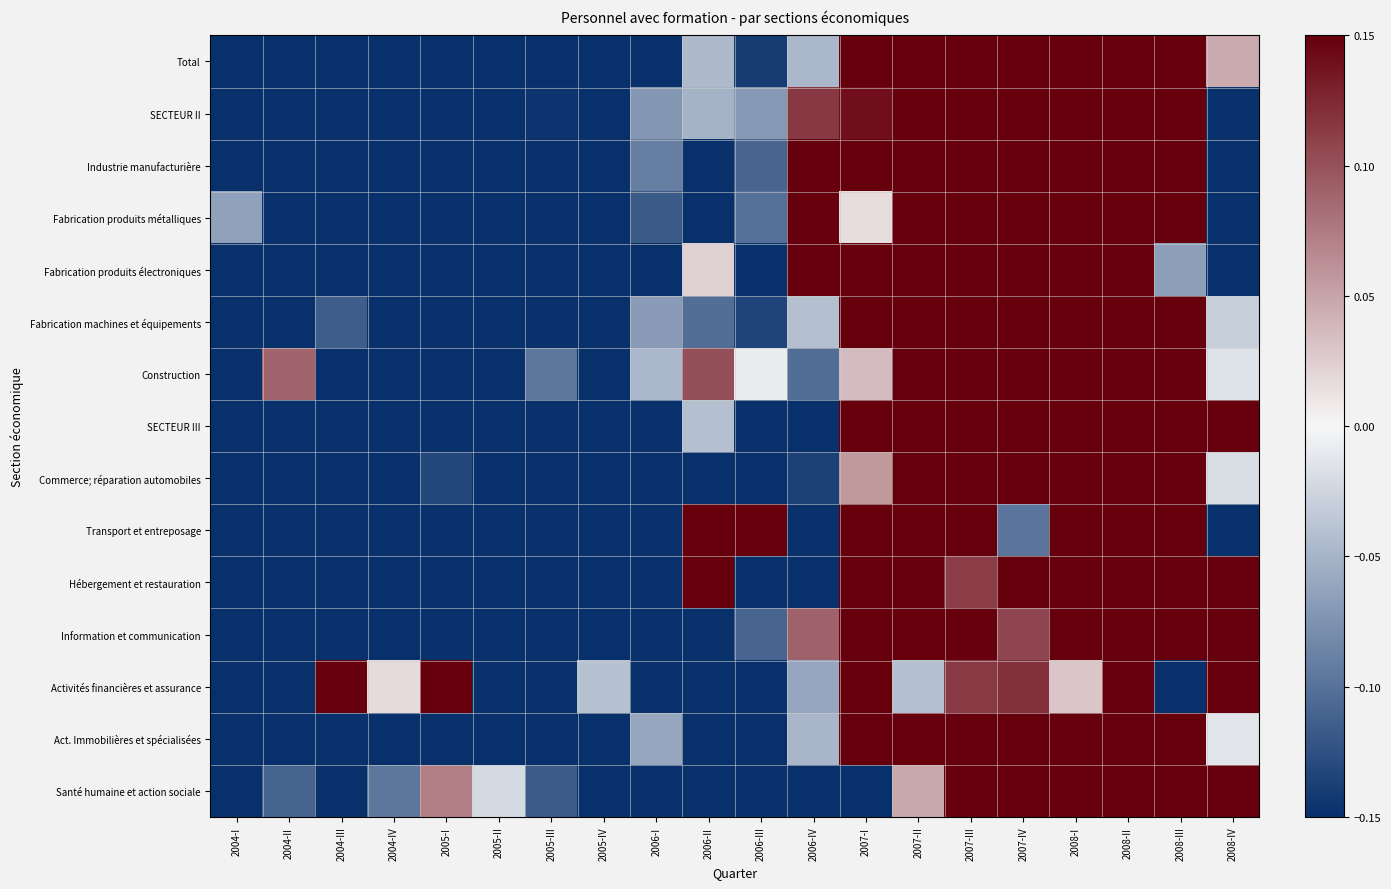

Reading right to left, extract all data points from this chart.

Total: 2008-IV=0.0	2008-III=0.1	2008-II=0.1	2008-I=0.1	2007-IV=0.1	2007-III=0.1	2007-II=0.1	2007-I=0.1	2006-IV=-0.0	2006-III=-0.1	2006-II=-0.0	2006-I=-0.1	2005-IV=-0.1	2005-III=-0.1	2005-II=-0.1	2005-I=-0.1	2004-IV=-0.1	2004-III=-0.1	2004-II=-0.1	2004-I=-0.1
SECTEUR II: 2008-IV=-0.1	2008-III=0.1	2008-II=0.1	2008-I=0.1	2007-IV=0.1	2007-III=0.1	2007-II=0.1	2007-I=0.1	2006-IV=0.1	2006-III=-0.1	2006-II=-0.1	2006-I=-0.1	2005-IV=-0.1	2005-III=-0.1	2005-II=-0.1	2005-I=-0.1	2004-IV=-0.1	2004-III=-0.1	2004-II=-0.1	2004-I=-0.1
Industrie manufacturière: 2008-IV=-0.1	2008-III=0.1	2008-II=0.1	2008-I=0.1	2007-IV=0.1	2007-III=0.1	2007-II=0.1	2007-I=0.1	2006-IV=0.1	2006-III=-0.1	2006-II=-0.1	2006-I=-0.1	2005-IV=-0.1	2005-III=-0.1	2005-II=-0.1	2005-I=-0.1	2004-IV=-0.1	2004-III=-0.1	2004-II=-0.1	2004-I=-0.1
Fabrication produits métalliques: 2008-IV=-0.1	2008-III=0.1	2008-II=0.1	2008-I=0.1	2007-IV=0.1	2007-III=0.1	2007-II=0.1	2007-I=0.0	2006-IV=0.1	2006-III=-0.1	2006-II=-0.1	2006-I=-0.1	2005-IV=-0.1	2005-III=-0.1	2005-II=-0.1	2005-I=-0.1	2004-IV=-0.1	2004-III=-0.1	2004-II=-0.1	2004-I=-0.1
Fabrication produits électroniques: 2008-IV=-0.1	2008-III=-0.1	2008-II=0.1	2008-I=0.1	2007-IV=0.1	2007-III=0.1	2007-II=0.1	2007-I=0.1	2006-IV=0.1	2006-III=-0.1	2006-II=0.0	2006-I=-0.1	2005-IV=-0.1	2005-III=-0.1	2005-II=-0.1	2005-I=-0.1	2004-IV=-0.1	2004-III=-0.1	2004-II=-0.1	2004-I=-0.1
Fabrication machines et équipements: 2008-IV=-0.0	2008-III=0.1	2008-II=0.1	2008-I=0.1	2007-IV=0.1	2007-III=0.1	2007-II=0.1	2007-I=0.1	2006-IV=-0.0	2006-III=-0.1	2006-II=-0.1	2006-I=-0.1	2005-IV=-0.1	2005-III=-0.1	2005-II=-0.1	2005-I=-0.1	2004-IV=-0.1	2004-III=-0.1	2004-II=-0.1	2004-I=-0.1
Construction: 2008-IV=-0.0	2008-III=0.1	2008-II=0.1	2008-I=0.1	2007-IV=0.1	2007-III=0.1	2007-II=0.1	2007-I=0.0	2006-IV=-0.1	2006-III=-0.0	2006-II=0.1	2006-I=-0.0	2005-IV=-0.1	2005-III=-0.1	2005-II=-0.1	2005-I=-0.1	2004-IV=-0.1	2004-III=-0.1	2004-II=0.1	2004-I=-0.1
SECTEUR III: 2008-IV=0.1	2008-III=0.1	2008-II=0.1	2008-I=0.1	2007-IV=0.1	2007-III=0.1	2007-II=0.1	2007-I=0.1	2006-IV=-0.1	2006-III=-0.1	2006-II=-0.0	2006-I=-0.1	2005-IV=-0.1	2005-III=-0.1	2005-II=-0.1	2005-I=-0.1	2004-IV=-0.1	2004-III=-0.1	2004-II=-0.1	2004-I=-0.1
Commerce; réparation automobiles: 2008-IV=-0.0	2008-III=0.1	2008-II=0.1	2008-I=0.1	2007-IV=0.1	2007-III=0.1	2007-II=0.1	2007-I=0.1	2006-IV=-0.1	2006-III=-0.1	2006-II=-0.1	2006-I=-0.1	2005-IV=-0.1	2005-III=-0.1	2005-II=-0.1	2005-I=-0.1	2004-IV=-0.1	2004-III=-0.1	2004-II=-0.1	2004-I=-0.1
Transport et entreposage: 2008-IV=-0.1	2008-III=0.1	2008-II=0.1	2008-I=0.1	2007-IV=-0.1	2007-III=0.1	2007-II=0.1	2007-I=0.1	2006-IV=-0.1	2006-III=0.1	2006-II=0.1	2006-I=-0.1	2005-IV=-0.1	2005-III=-0.1	2005-II=-0.1	2005-I=-0.1	2004-IV=-0.1	2004-III=-0.1	2004-II=-0.1	2004-I=-0.1
Hébergement et restauration: 2008-IV=0.1	2008-III=0.1	2008-II=0.1	2008-I=0.1	2007-IV=0.1	2007-III=0.1	2007-II=0.1	2007-I=0.1	2006-IV=-0.1	2006-III=-0.1	2006-II=0.1	2006-I=-0.1	2005-IV=-0.1	2005-III=-0.1	2005-II=-0.1	2005-I=-0.1	2004-IV=-0.1	2004-III=-0.1	2004-II=-0.1	2004-I=-0.1
Information et communication: 2008-IV=0.1	2008-III=0.1	2008-II=0.1	2008-I=0.1	2007-IV=0.1	2007-III=0.1	2007-II=0.1	2007-I=0.1	2006-IV=0.1	2006-III=-0.1	2006-II=-0.1	2006-I=-0.1	2005-IV=-0.1	2005-III=-0.1	2005-II=-0.1	2005-I=-0.1	2004-IV=-0.1	2004-III=-0.1	2004-II=-0.1	2004-I=-0.1
Activités financières et assurance: 2008-IV=0.1	2008-III=-0.1	2008-II=0.1	2008-I=0.0	2007-IV=0.1	2007-III=0.1	2007-II=-0.0	2007-I=0.1	2006-IV=-0.1	2006-III=-0.1	2006-II=-0.1	2006-I=-0.1	2005-IV=-0.0	2005-III=-0.1	2005-II=-0.1	2005-I=0.1	2004-IV=0.0	2004-III=0.1	2004-II=-0.1	2004-I=-0.1
Act. Immobilières et spécialisées: 2008-IV=-0.0	2008-III=0.1	2008-II=0.1	2008-I=0.1	2007-IV=0.1	2007-III=0.1	2007-II=0.1	2007-I=0.1	2006-IV=-0.0	2006-III=-0.1	2006-II=-0.1	2006-I=-0.1	2005-IV=-0.1	2005-III=-0.1	2005-II=-0.1	2005-I=-0.1	2004-IV=-0.1	2004-III=-0.1	2004-II=-0.1	2004-I=-0.1
Santé humaine et action sociale: 2008-IV=0.1	2008-III=0.1	2008-II=0.1	2008-I=0.1	2007-IV=0.1	2007-III=0.1	2007-II=0.0	2007-I=-0.1	2006-IV=-0.1	2006-III=-0.1	2006-II=-0.1	2006-I=-0.1	2005-IV=-0.1	2005-III=-0.1	2005-II=-0.0	2005-I=0.1	2004-IV=-0.1	2004-III=-0.1	2004-II=-0.1	2004-I=-0.1